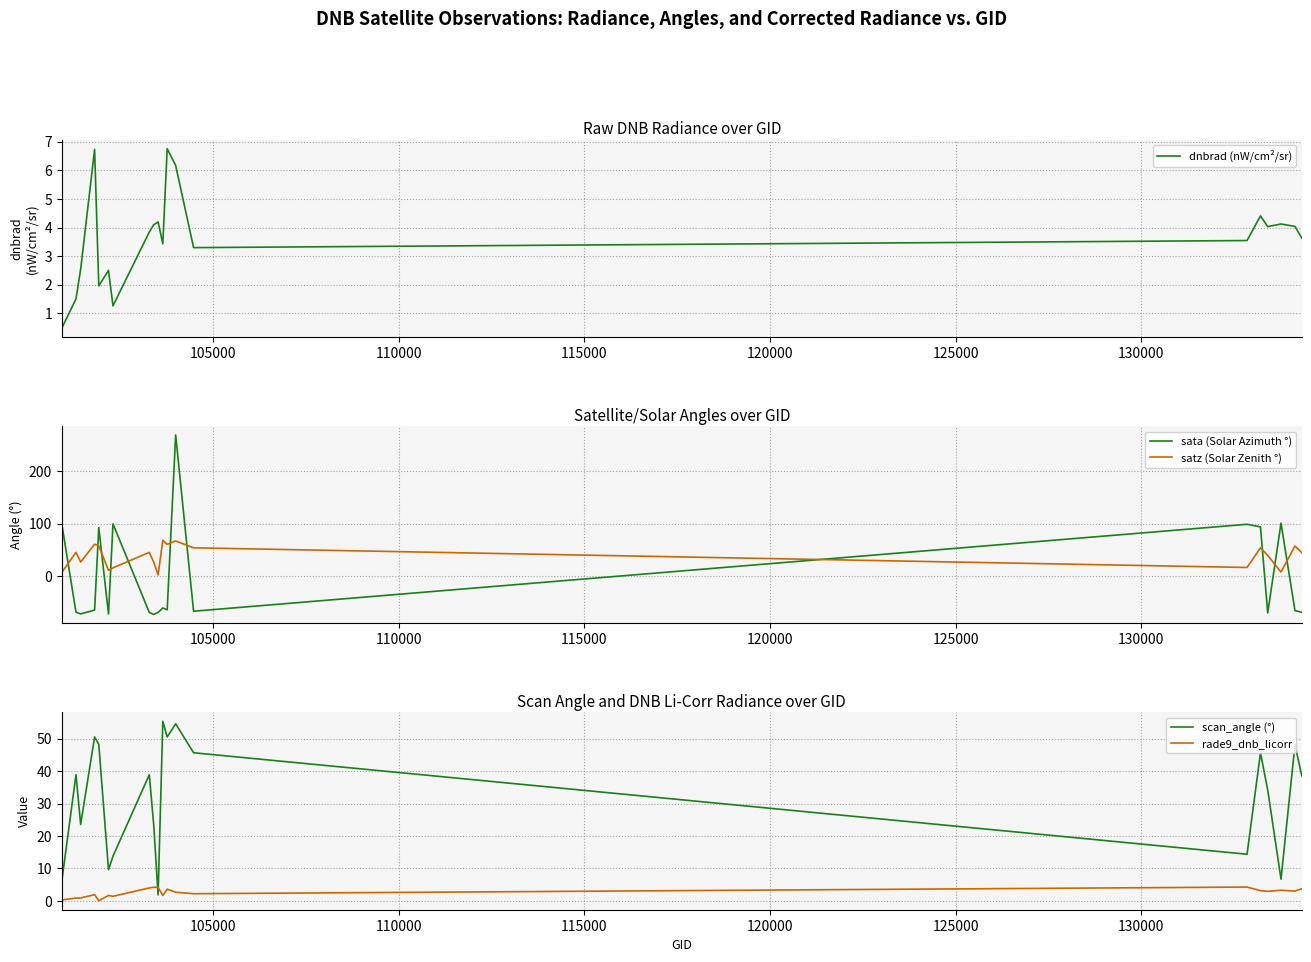

Does the chart display data point markers on the line(s)?

No